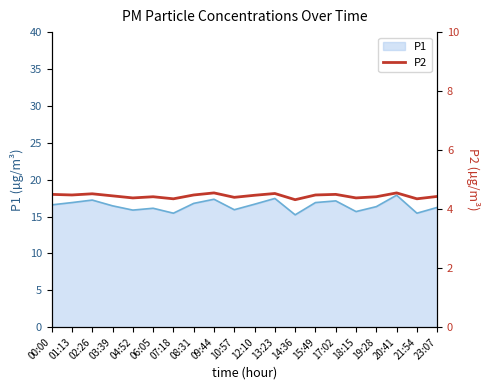

How many values are between 4 and 5?

20